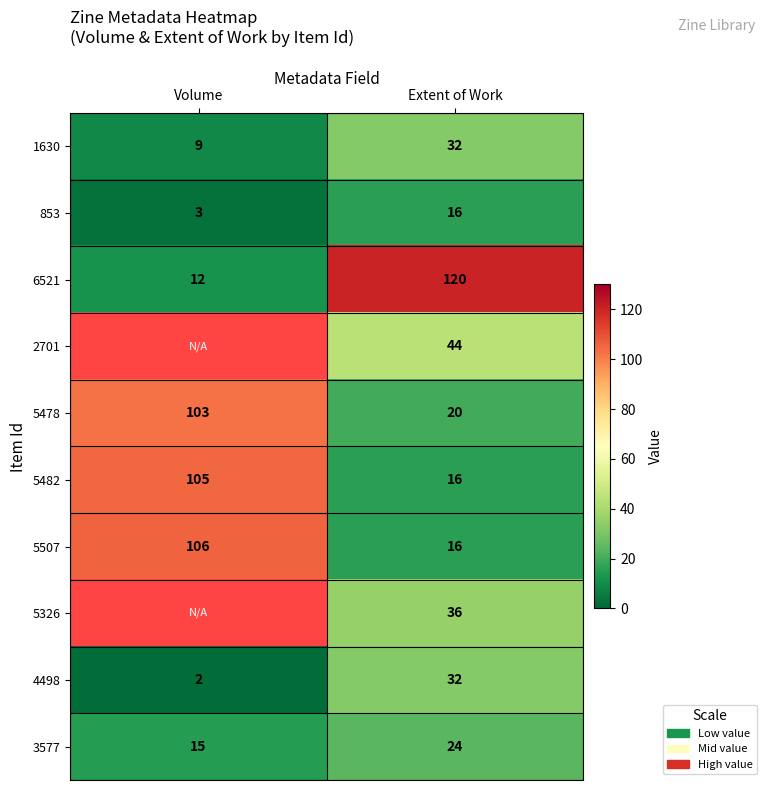

At which label does 6521 reach its minimum?

Volume